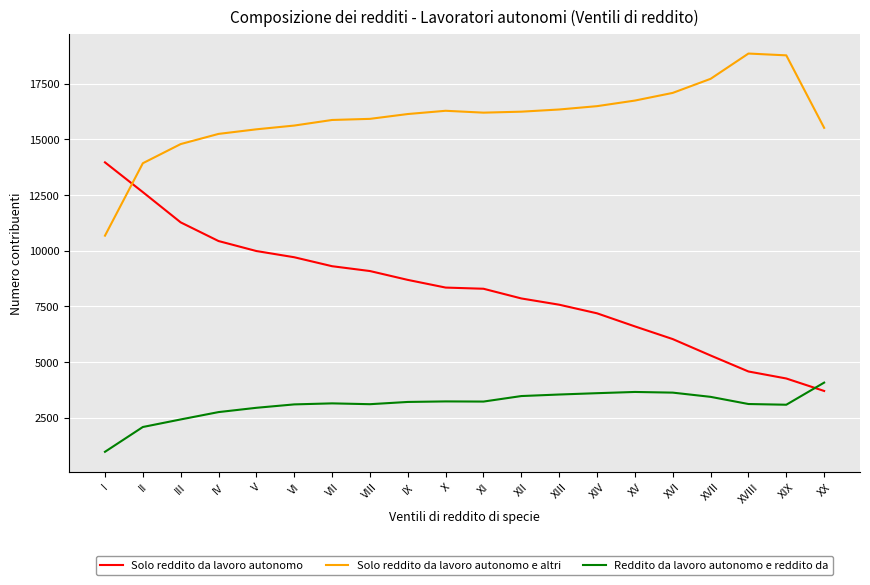

At how many categories does at least one series exceed 11566?

20